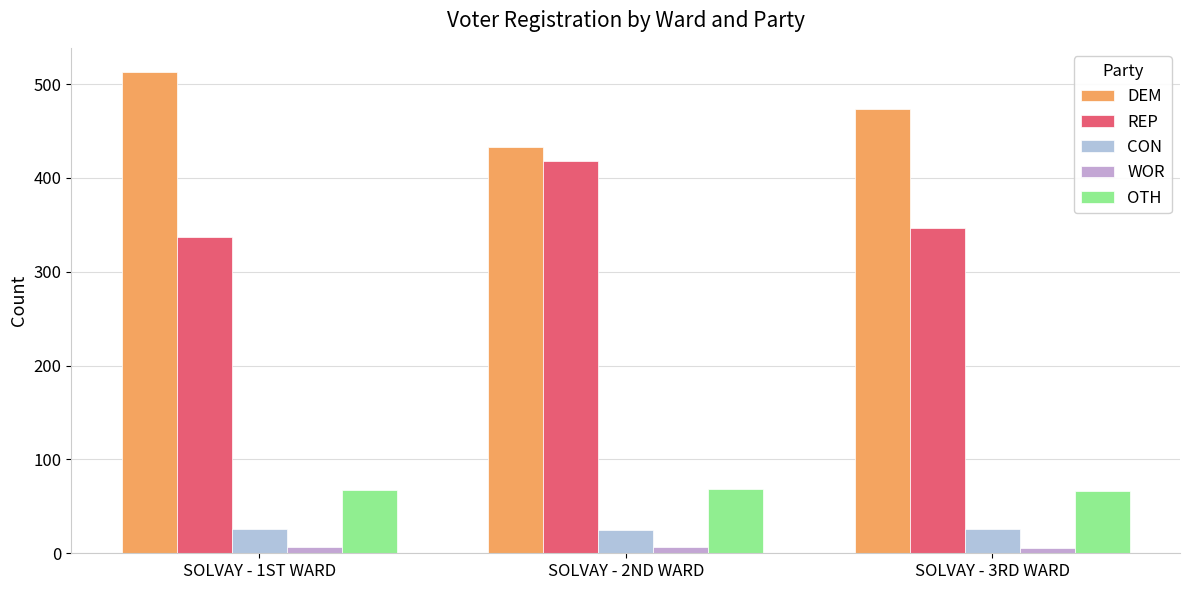

What is the minimum value for WOR?

6